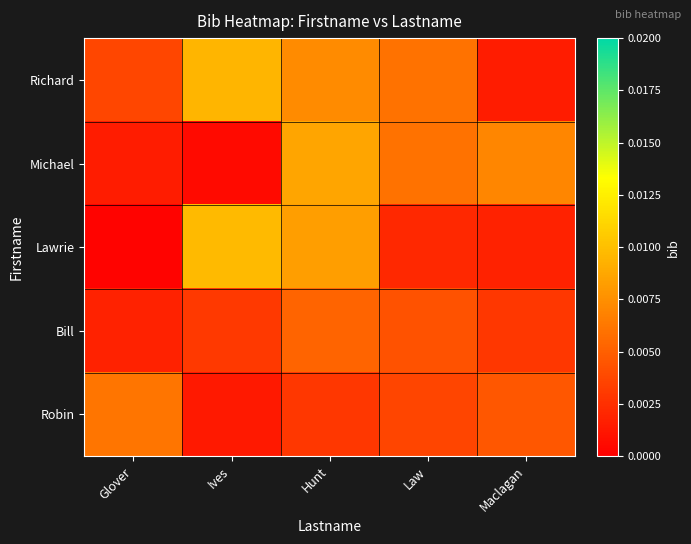

Count the number of categories in the chart.

5